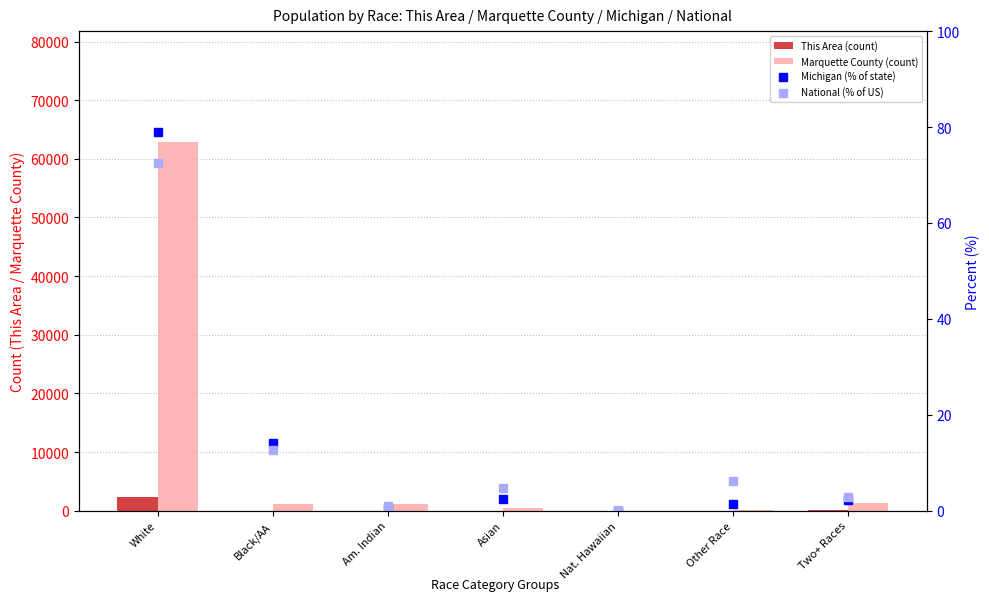

At Black/AA, list the series in order from smallest to largest.

This Area (count), National (% of US), Michigan (% of state), Marquette County (count)